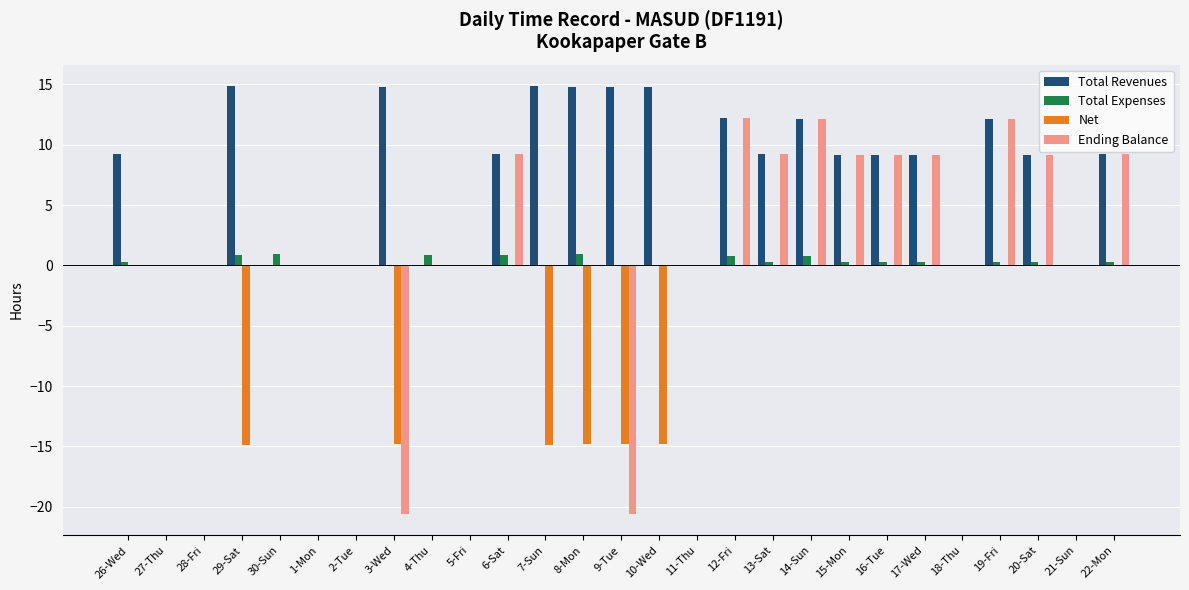

Which series changed the most between 26-Wed and 28-Fri?

Total Revenues